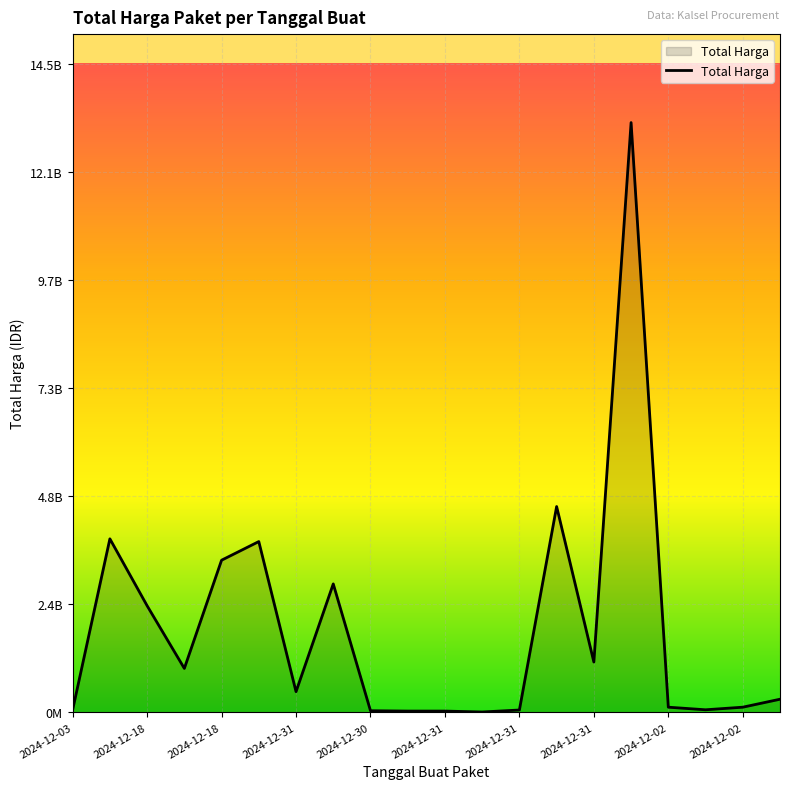

Reading left to right, what are all the values shown in this chart?

58272000	3889401600	2389735200	984972000	3410174400	3827760000	464445888	2878800000	36778000	29000000	29000000	8550000	53000000	4613012370	1128000000	13217400000	116160000	58080000	116160000	294713880